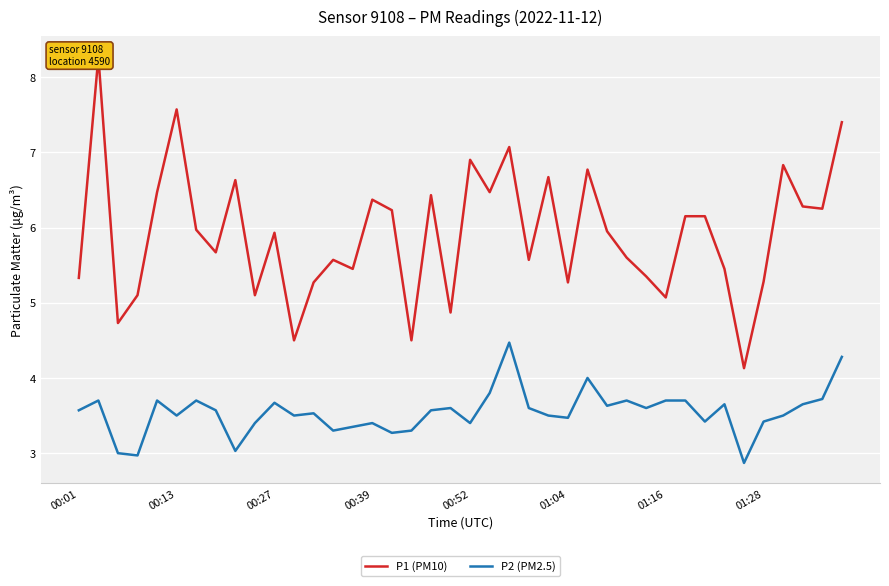

True or false: P1 (PM10) and P2 (PM2.5) cross at least once.

False